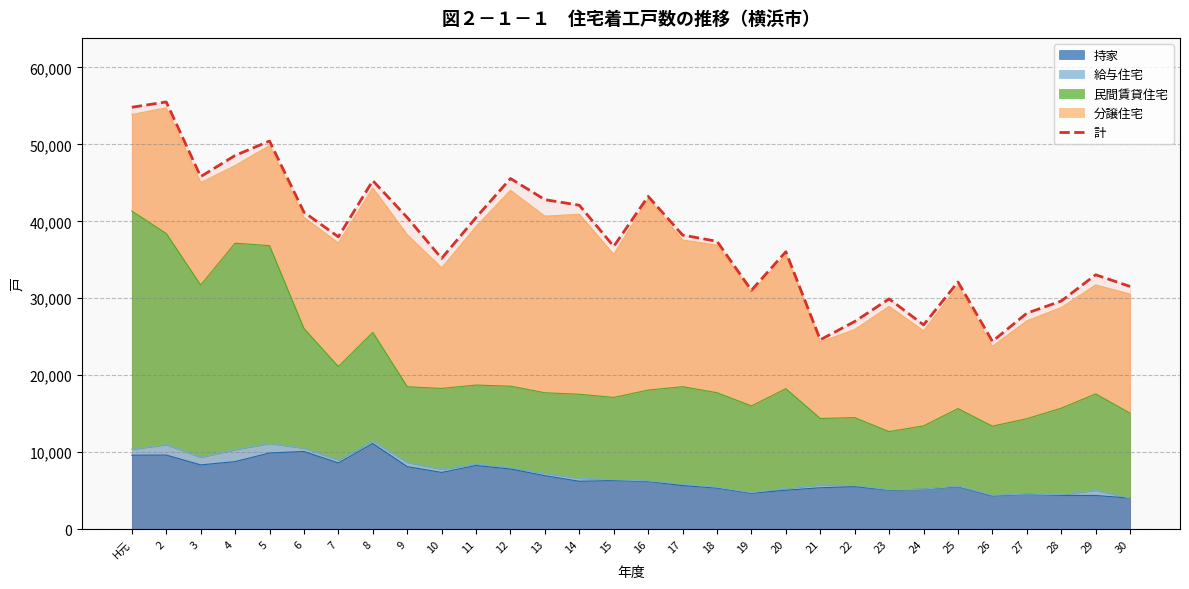

What position from the left is 21?

21